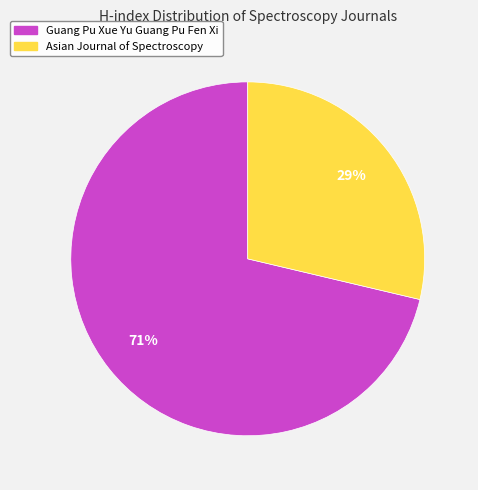

Is it true that Guang Pu Xue Yu Guang Pu Fen Xi is 71% of the pie?

True